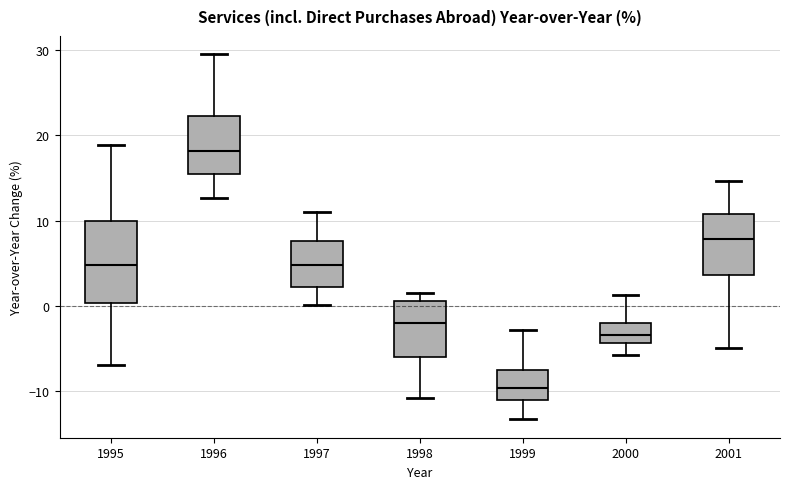

Reading left to right, read every box against the y-axis: the position of its median line, the range the box covers, and the ends of its whiskers. The values are not printed on the chart, so give them approximately, as read against the axis.

1995: median 5, box 0 to 10, whiskers -7 to 19
1996: median 18, box 15 to 22, whiskers 13 to 30
1997: median 5, box 2 to 8, whiskers 0 to 11
1998: median -2, box -6 to 1, whiskers -11 to 2
1999: median -10, box -11 to -7, whiskers -13 to -3
2000: median -3, box -4 to -2, whiskers -6 to 1
2001: median 8, box 4 to 11, whiskers -5 to 15